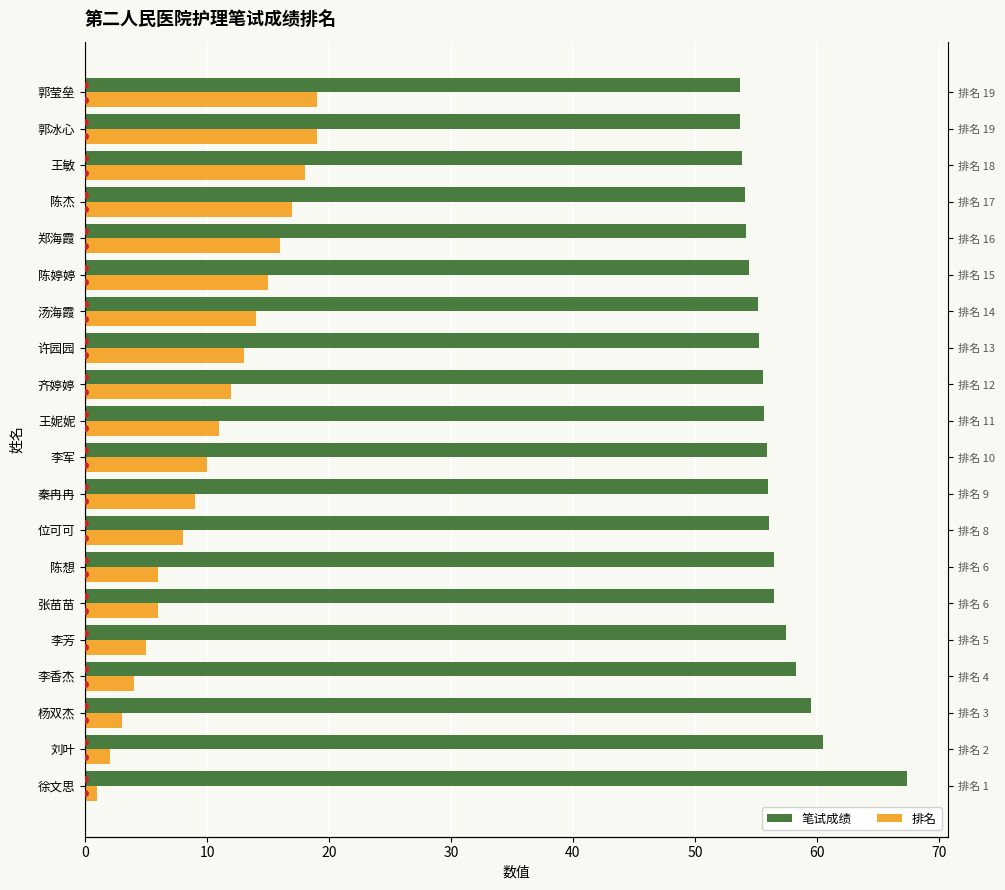

What is the difference between the 笔试成绩 values at 王敏 and 郑海霞?

0.3